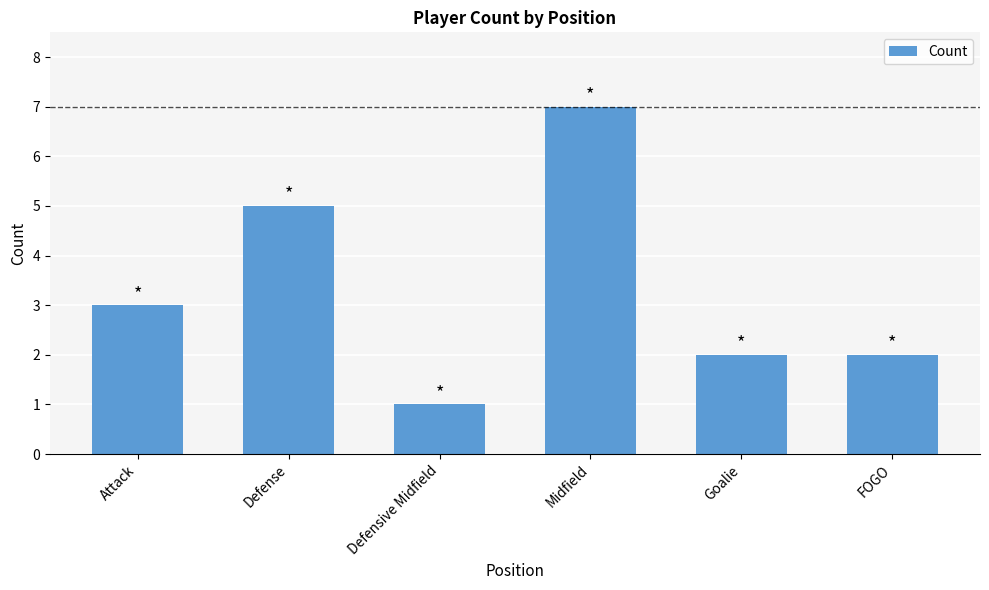

At which category does the chart reach its peak across all series?

Midfield